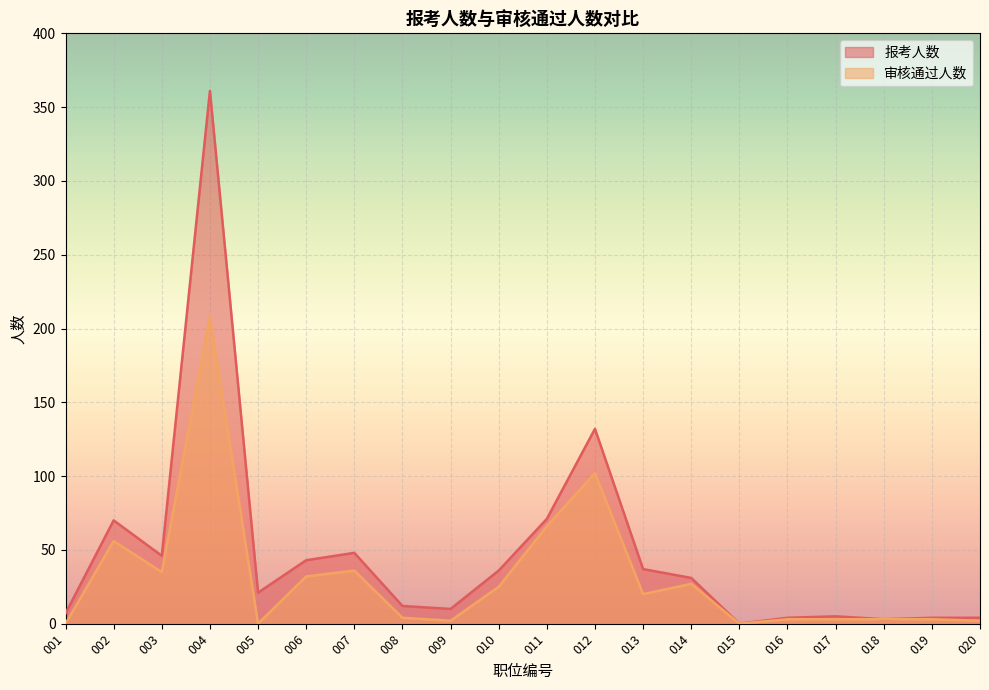

At which category does 审核通过人数 reach its first local peak?

002